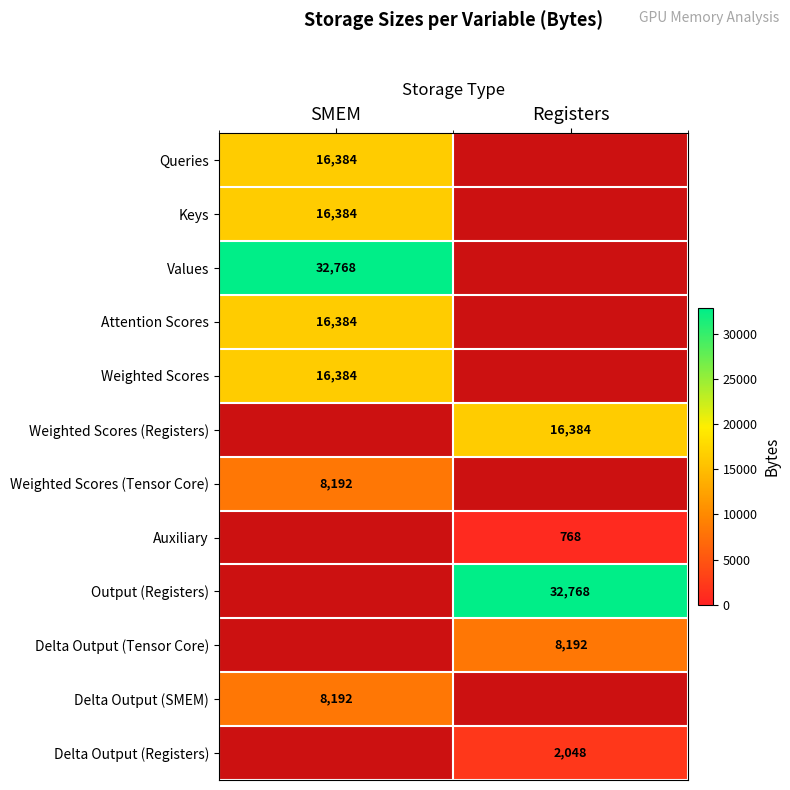

True or false: Output (Registers) has a value of 32768 at Registers.

True